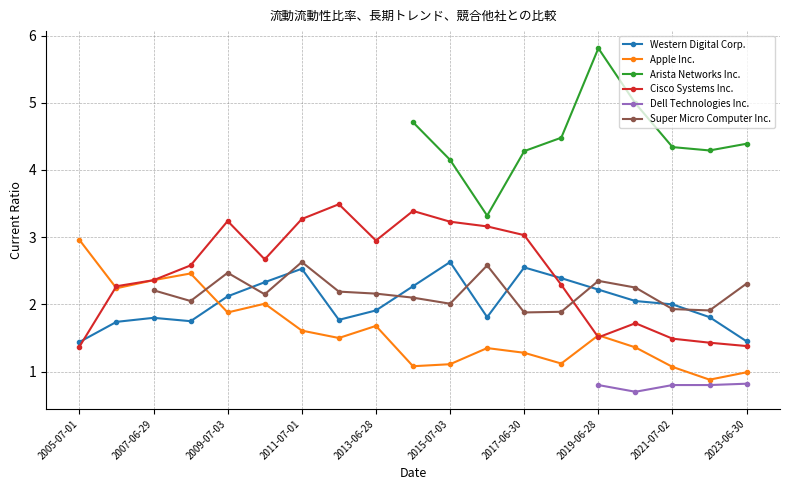

What is the value of the Apple Inc. point at the 11th from the left?

1.1